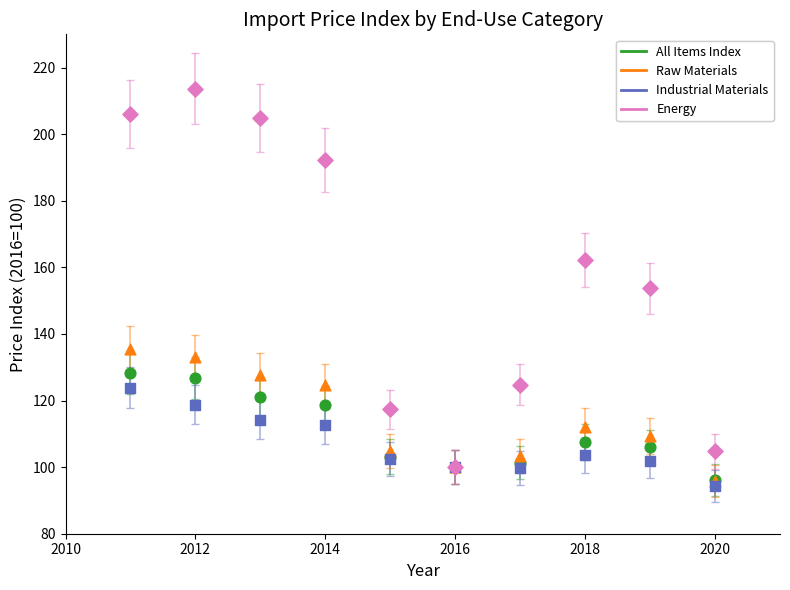

What are all the series names shown in the legend?

All Items Index, Raw Materials, Industrial Materials, Energy